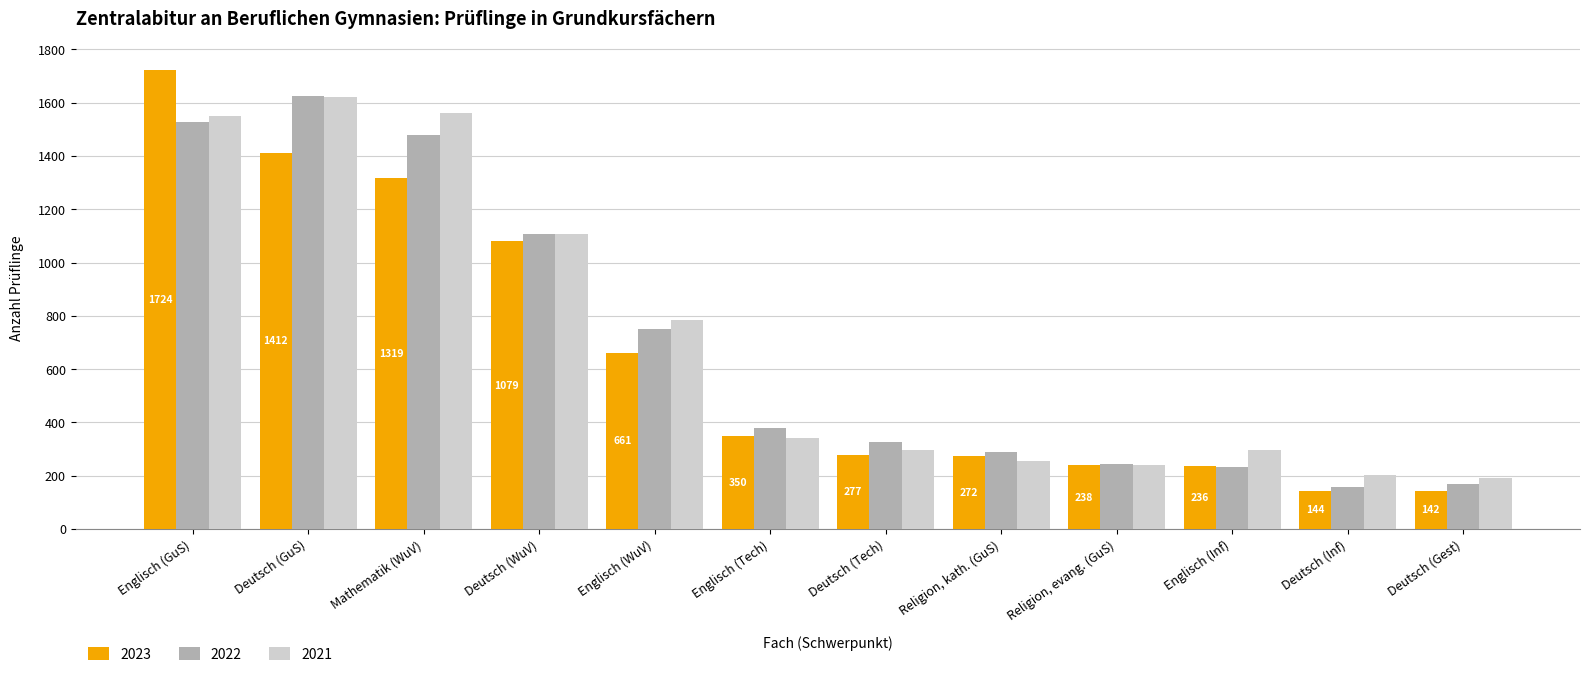

How many categories are shown in the chart?

12